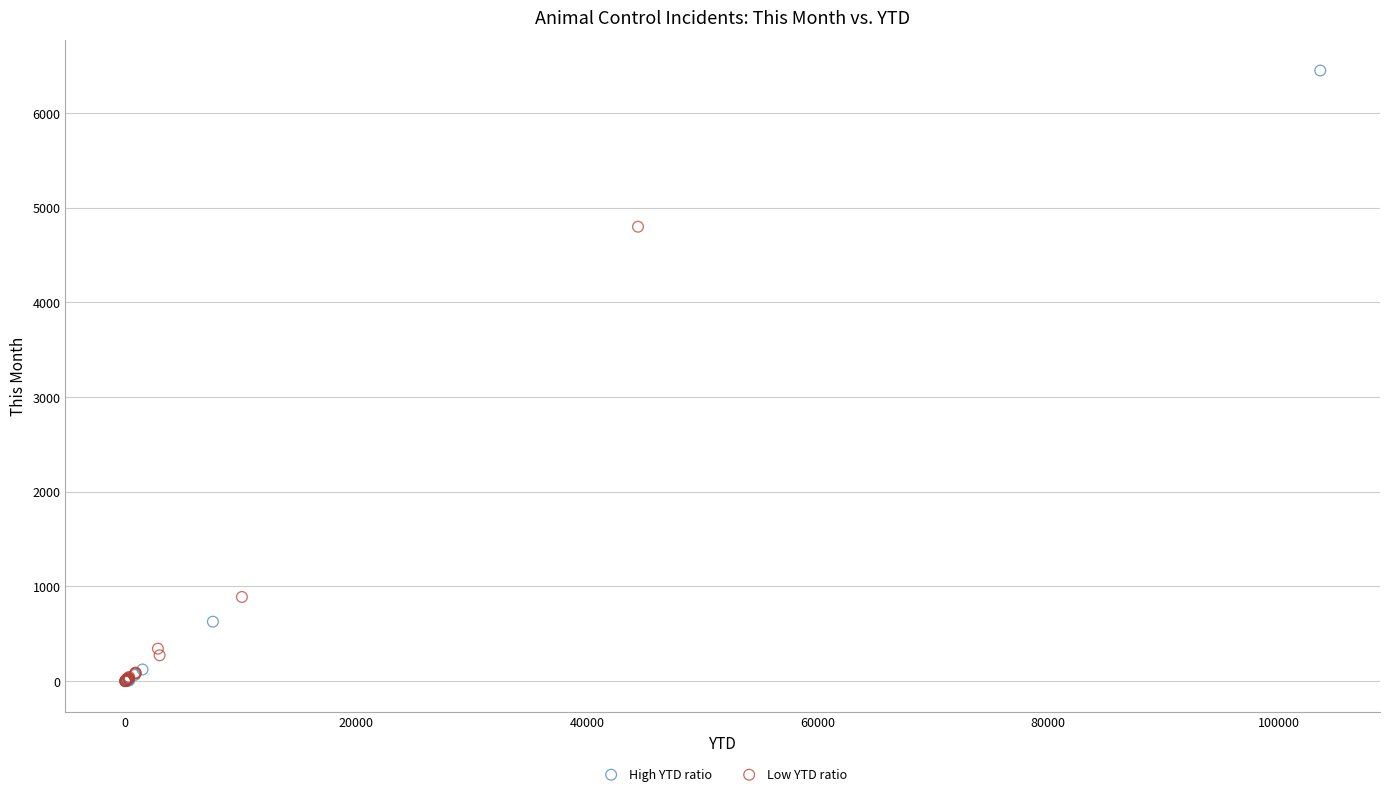

What are all the series names shown in the legend?

High YTD ratio, Low YTD ratio